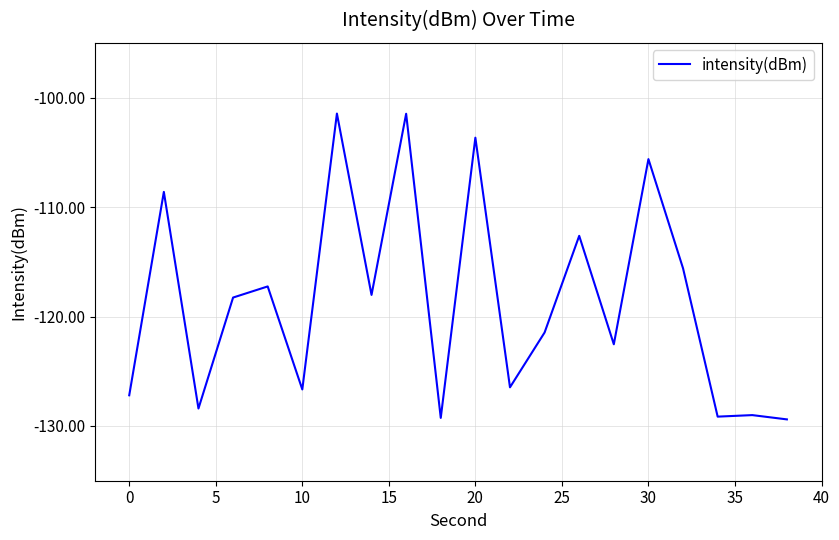

How many series are shown in this chart?

1